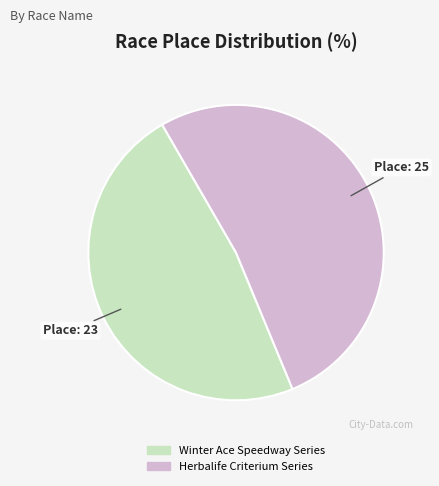

Which category accounts for the majority?

Herbalife Criterium Series